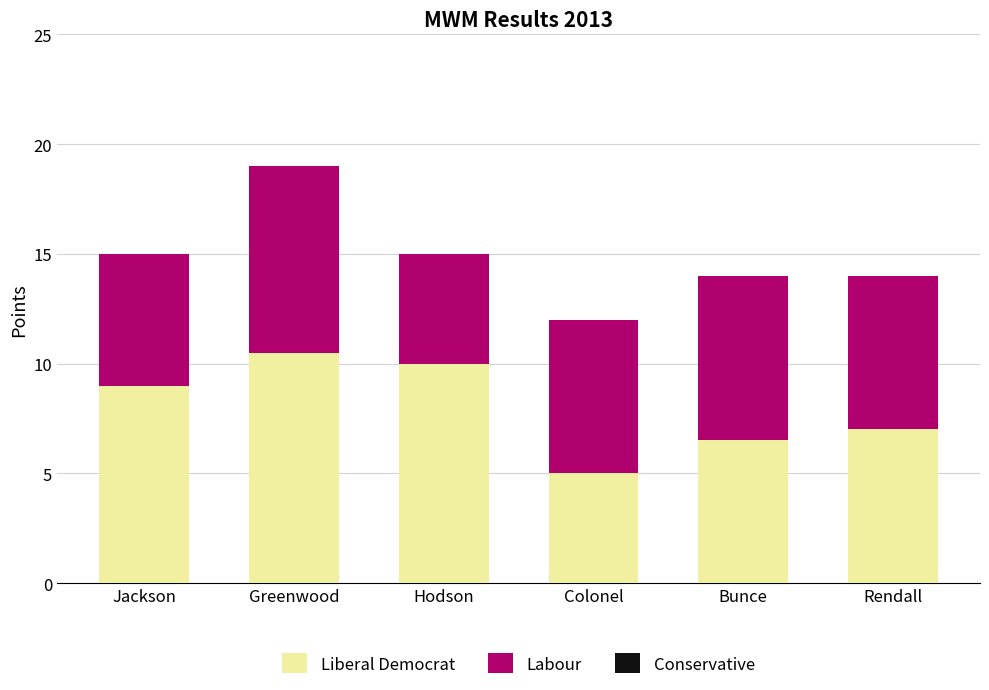

True or false: Liberal Democrat has a value of 7.0 at Rendall.

True